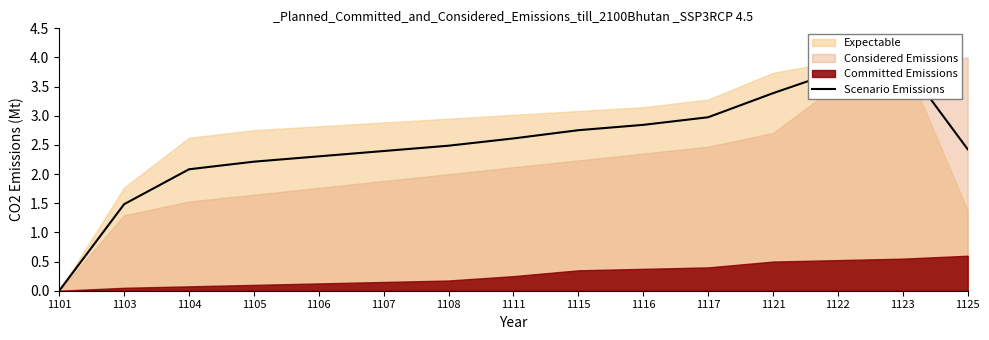

Reading left to right, transcribe all the data shown in this chart.

1101=0.0	1103=1.5	1104=2.1	1105=2.2	1106=2.3	1107=2.4	1108=2.5	1111=2.6	1115=2.8	1116=2.8	1117=3.0	1121=3.4	1122=3.8	1123=3.9	1125=2.4